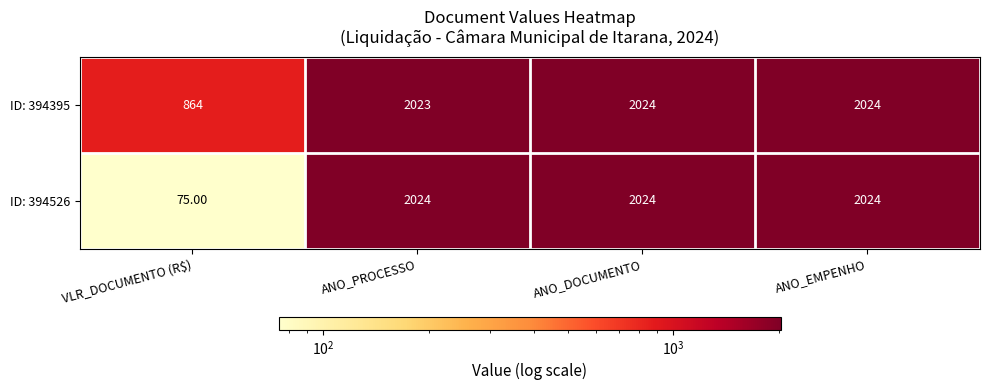

What is the sum of the ID: 394526 values at ANO_DOCUMENTO and VLR_DOCUMENTO (R$)?

2099